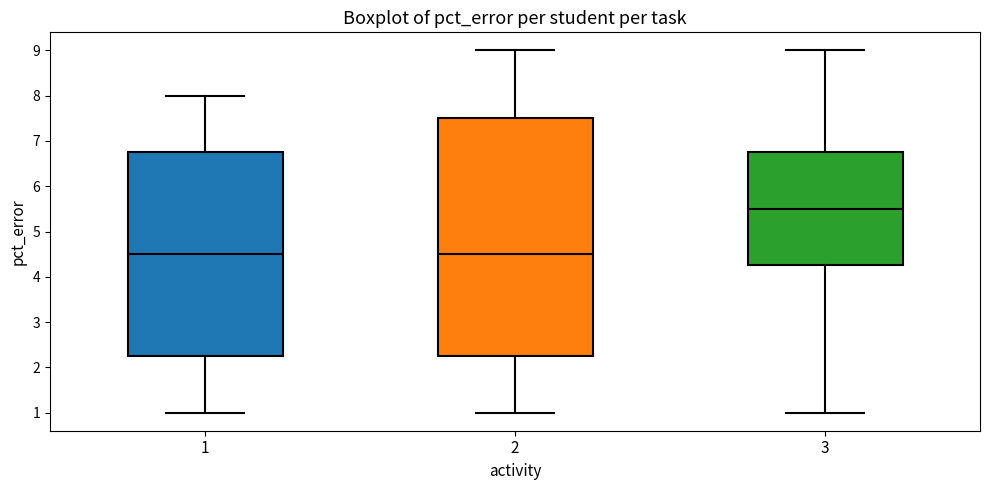

Which box is the tallest, from its lower edge to its upper edge?

2